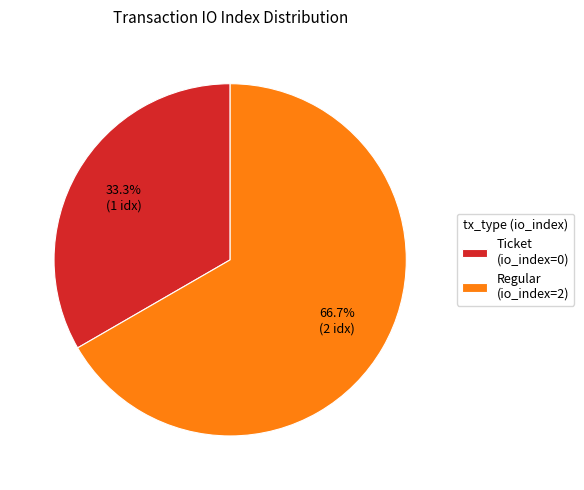

What percentage is NOT represented by Regular (io_index=2)?

33.3%